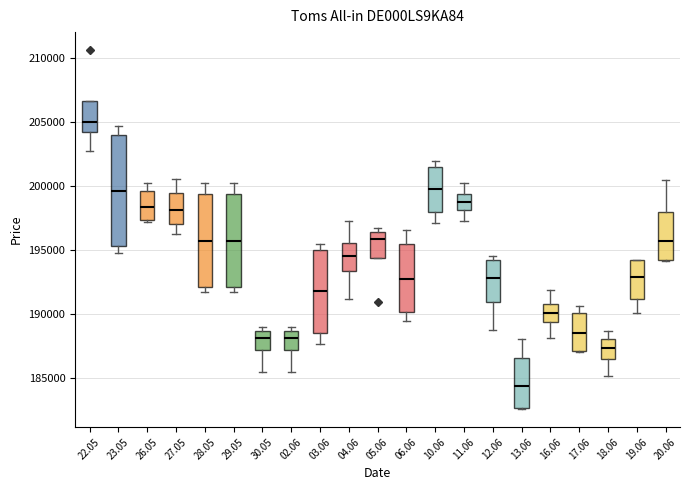

Reading left to right, read every box against the y-axis: the position of its median line, the range the box covers, and the ends of its whiskers. The values are not printed on the chart, so give them approximately, as read against the axis.

22.05: median 205000, box 204000 to 206500, whiskers 202500 to 206500
23.05: median 199500, box 195500 to 204000, whiskers 195000 to 204500
26.05: median 198500, box 197500 to 199500, whiskers 197000 to 200000
27.05: median 198000, box 197000 to 199500, whiskers 196500 to 200500
28.05: median 195500, box 192000 to 199500, whiskers 191500 to 200000
29.05: median 195500, box 192000 to 199500, whiskers 191500 to 200000
30.05: median 188000, box 187000 to 188500, whiskers 185500 to 189000
02.06: median 188000, box 187000 to 188500, whiskers 185500 to 189000
03.06: median 192000, box 188500 to 195000, whiskers 187500 to 195500
04.06: median 194500, box 193500 to 195500, whiskers 191000 to 197000
05.06: median 196000, box 194500 to 196500, whiskers 194500 to 196500 (just above the box's upper edge)
06.06: median 192500, box 190000 to 195500, whiskers 189500 to 196500
10.06: median 200000, box 198000 to 201500, whiskers 197000 to 202000
11.06: median 198500, box 198000 to 199500, whiskers 197000 to 200000
12.06: median 193000, box 191000 to 194000, whiskers 188500 to 194500
13.06: median 184500, box 182500 to 186500, whiskers 182500 to 188000
16.06: median 190000, box 189500 to 191000, whiskers 188000 to 192000
17.06: median 188500, box 187000 to 190000, whiskers 187000 to 190500
18.06: median 187500, box 186500 to 188000, whiskers 185000 to 188500
19.06: median 193000, box 191000 to 194000, whiskers 190000 to 194000
20.06: median 195500, box 194000 to 198000, whiskers 194000 to 200500